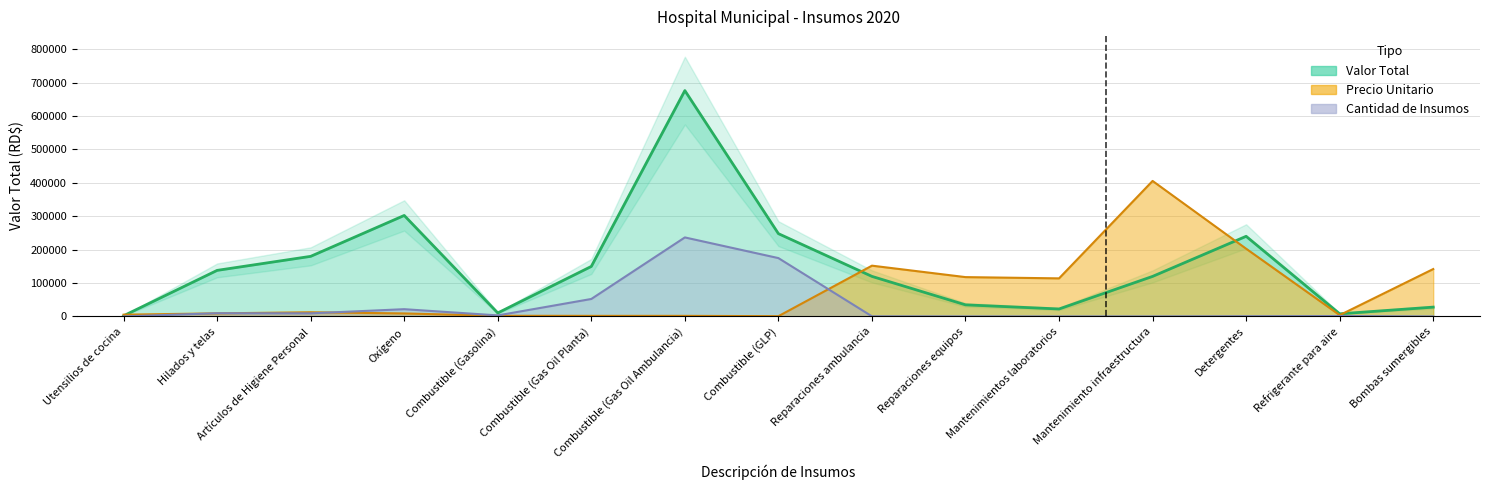

Between Mantenimiento infraestructura and Mantenimientos laboratorios, which is larger?

Mantenimiento infraestructura